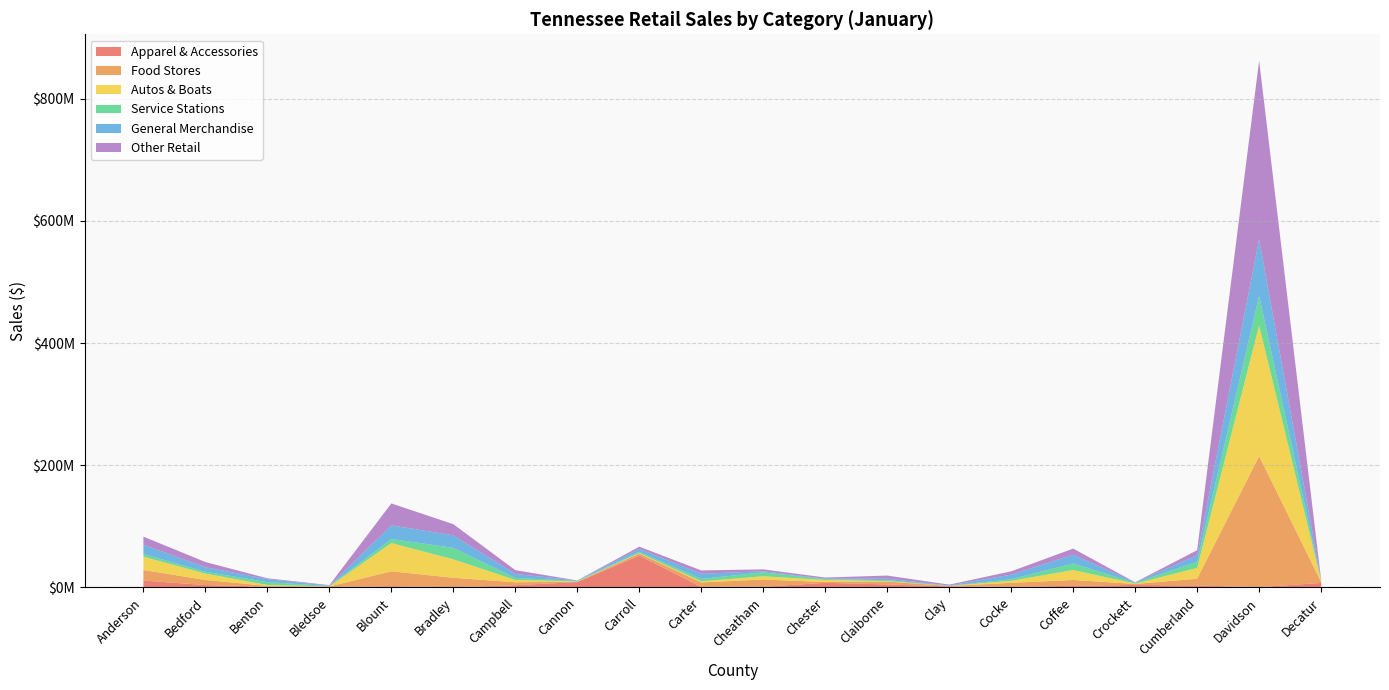

Reading right to left, transcribe all the data shown in this chart.

Apparel & Accessories: Decatur=7385127	Davidson=602209	Cumberland=3070337	Crockett=4125874	Coffee=2660472	Cocke=816674	Clay=1701329	Claiborne=4924524	Chester=7537449	Cheatham=1170731	Carter=858514	Carroll=52203681	Cannon=8783488	Campbell=3727903	Bradley=284767	Blount=2146347	Bledsoe=533722	Benton=1190433	Bedford=3880010	Anderson=11284286
Food Stores: Decatur=1670685	Davidson=214461822	Cumberland=11187151	Crockett=1624011	Coffee=9552723	Cocke=6713614	Clay=769946	Claiborne=4703040	Chester=1315027	Cheatham=11875234	Carter=7361842	Carroll=3425888	Cannon=677943	Campbell=4751816	Bradley=15520494	Blount=24260715	Bledsoe=1064105	Benton=1384098	Bedford=8361935	Anderson=17226955
Autos & Boats: Decatur=1850867	Davidson=213883928	Cumberland=17730448	Crockett=575141	Coffee=16317512	Cocke=3296995	Clay=78870	Claiborne=814395	Chester=3351056	Cheatham=5308353	Carter=1898333	Carroll=773620	Cannon=366896	Campbell=3789920	Bradley=30247484	Blount=46273664	Bledsoe=114213	Benton=1508906	Bedford=10469473	Anderson=21830990
Service Stations: Decatur=1082167	Davidson=48380347	Cumberland=9943886	Crockett=1300292	Coffee=10663791	Cocke=2582582	Clay=201454	Claiborne=1427348	Chester=1450927	Cheatham=6340111	Carter=3880491	Carroll=1769035	Cannon=840562	Campbell=3334264	Bradley=18708735	Blount=6633438	Bledsoe=655354	Benton=4600454	Bedford=2944024	Anderson=4374947
General Merchandise: Decatur=690872	Davidson=92578498	Cumberland=10550362	Crockett=766140	Coffee=14316259	Cocke=7523423	Clay=488432	Claiborne=2511847	Chester=660971	Cheatham=1718976	Carter=8415749	Carroll=4935811	Cannon=759179	Campbell=6502342	Bradley=20609382	Blount=22347785	Bledsoe=535060	Benton=4924623	Bedford=7385081	Anderson=15128128
Other Retail: Decatur=0	Davidson=292508884	Cumberland=8449641	Crockett=0	Coffee=10099337	Cocke=5448185	Clay=1356548	Claiborne=5055844	Chester=1908532	Cheatham=3199449	Carter=5400462	Carroll=3634293	Cannon=0	Campbell=6178985	Bradley=18186858	Blount=35866116	Bledsoe=873408	Benton=1355573	Bedford=8575096	Anderson=13310500